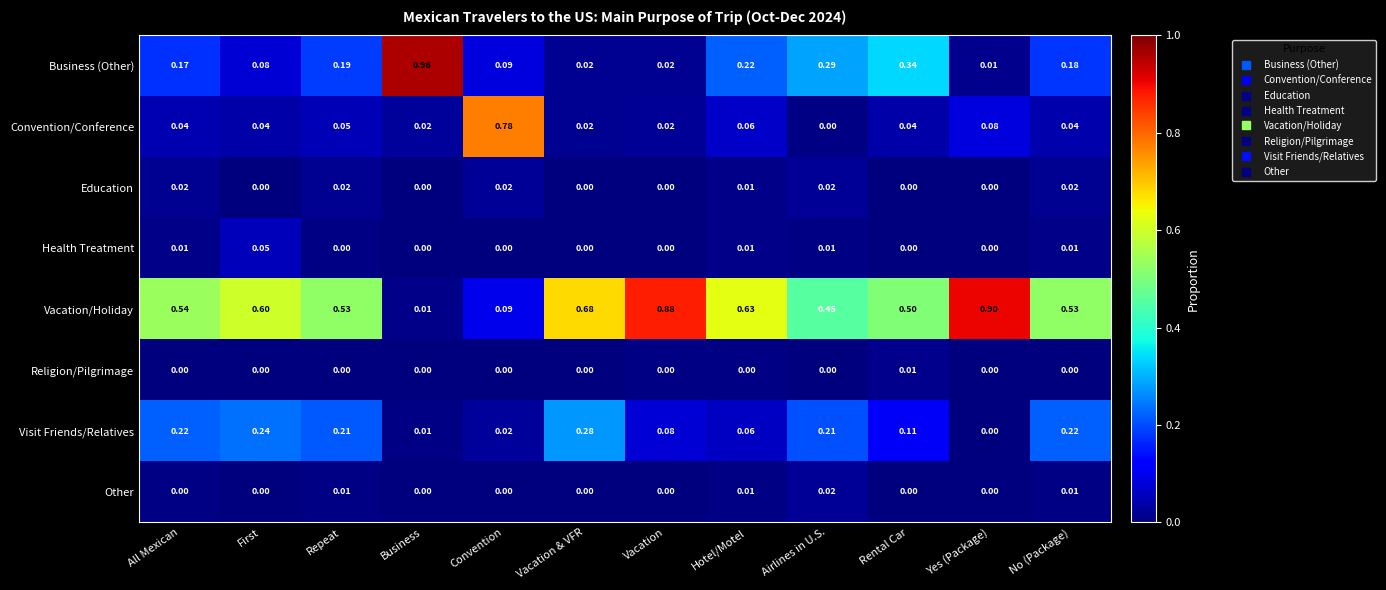

At which label does Convention/Conference reach its peak?

Convention